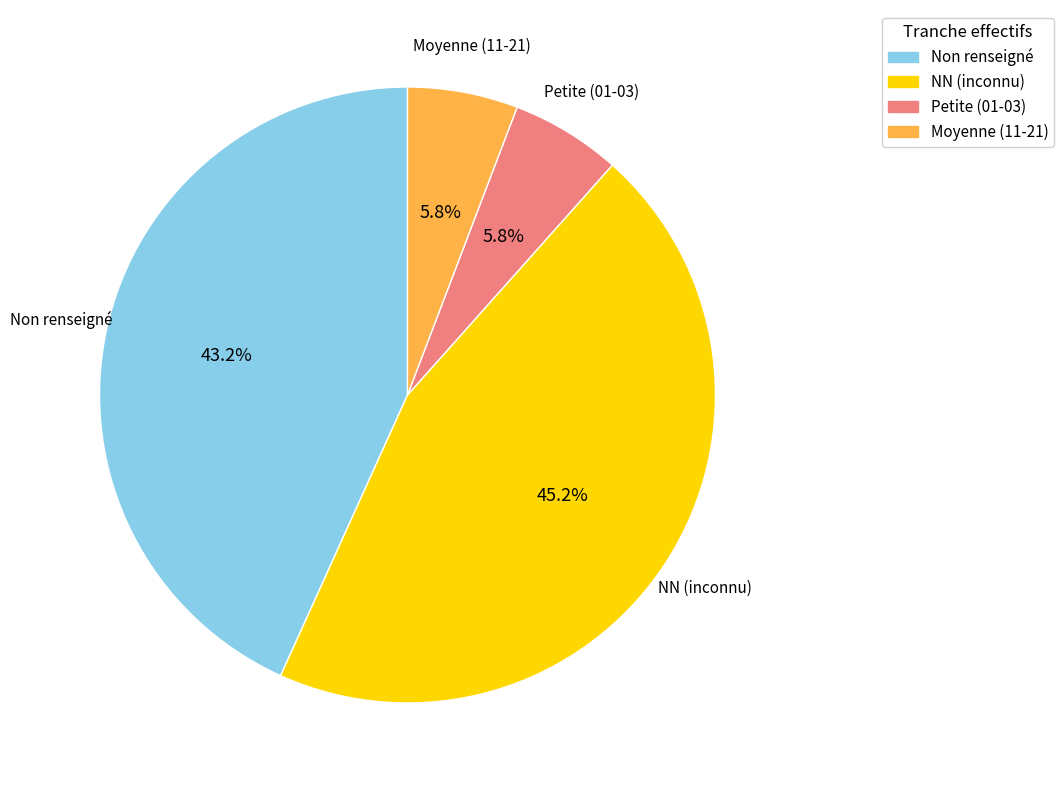

Count the number of slices in the pie.

4